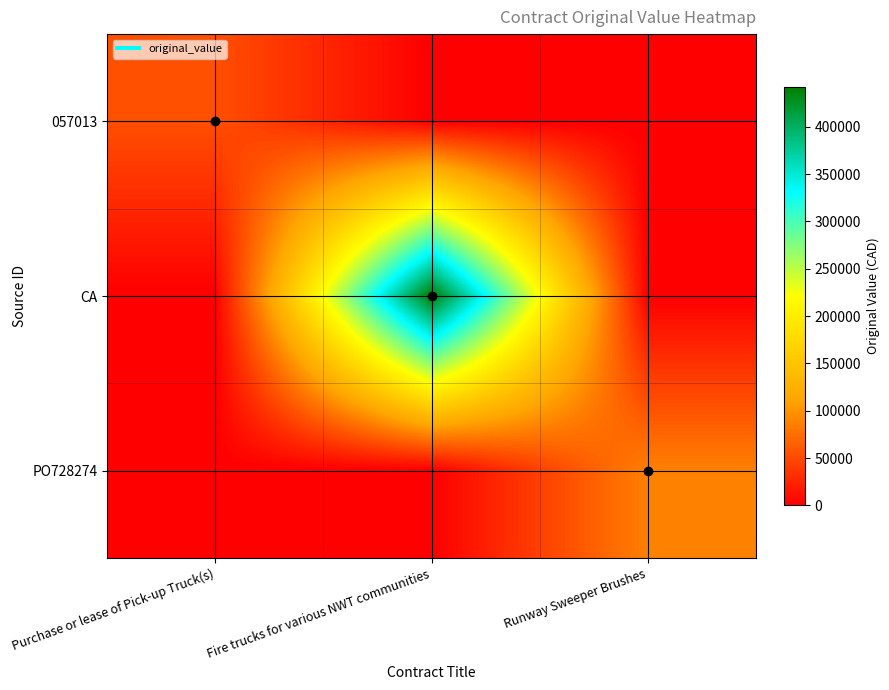

Reading left to right, transcribe all the data shown in this chart.

057013: Purchase or lease of Pick-up Truck(s)=53625.4	Fire trucks for various NWT communities=0.0	Runway Sweeper Brushes=0.0
CA: Purchase or lease of Pick-up Truck(s)=0.0	Fire trucks for various NWT communities=442362.0	Runway Sweeper Brushes=0.0
PO728274: Purchase or lease of Pick-up Truck(s)=0.0	Fire trucks for various NWT communities=0.0	Runway Sweeper Brushes=86621.0